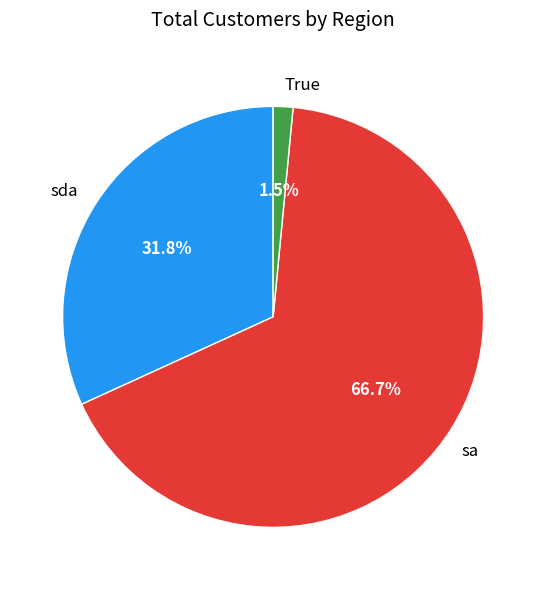

True or false: sda accounts for 32% of the total.

True